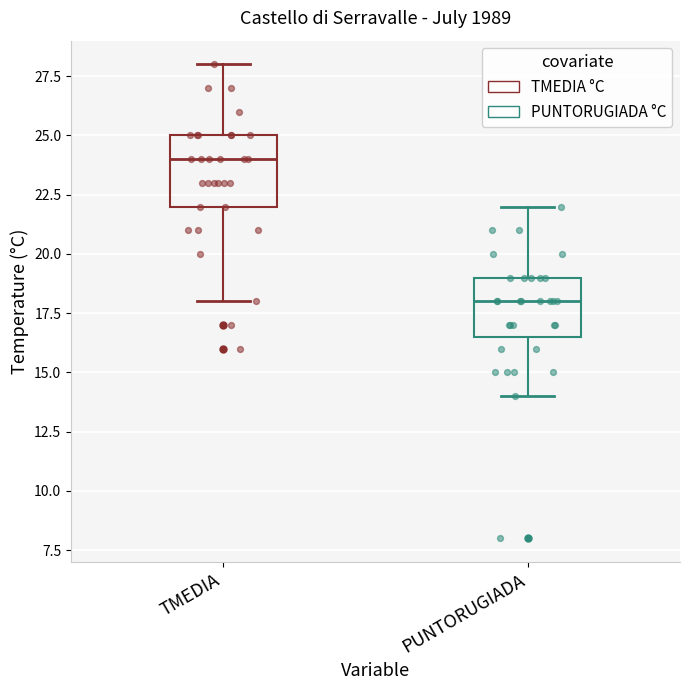

Reading left to right, read every box against the y-axis: the position of its median line, the range the box covers, and the ends of its whiskers. The values are not printed on the chart, so give them approximately, as read against the axis.

TMEDIA: median 24.0, box 22.0 to 25.0, whiskers 18.0 to 28.0
PUNTORUGIADA: median 18.0, box 16.5 to 19.0, whiskers 14.0 to 22.0